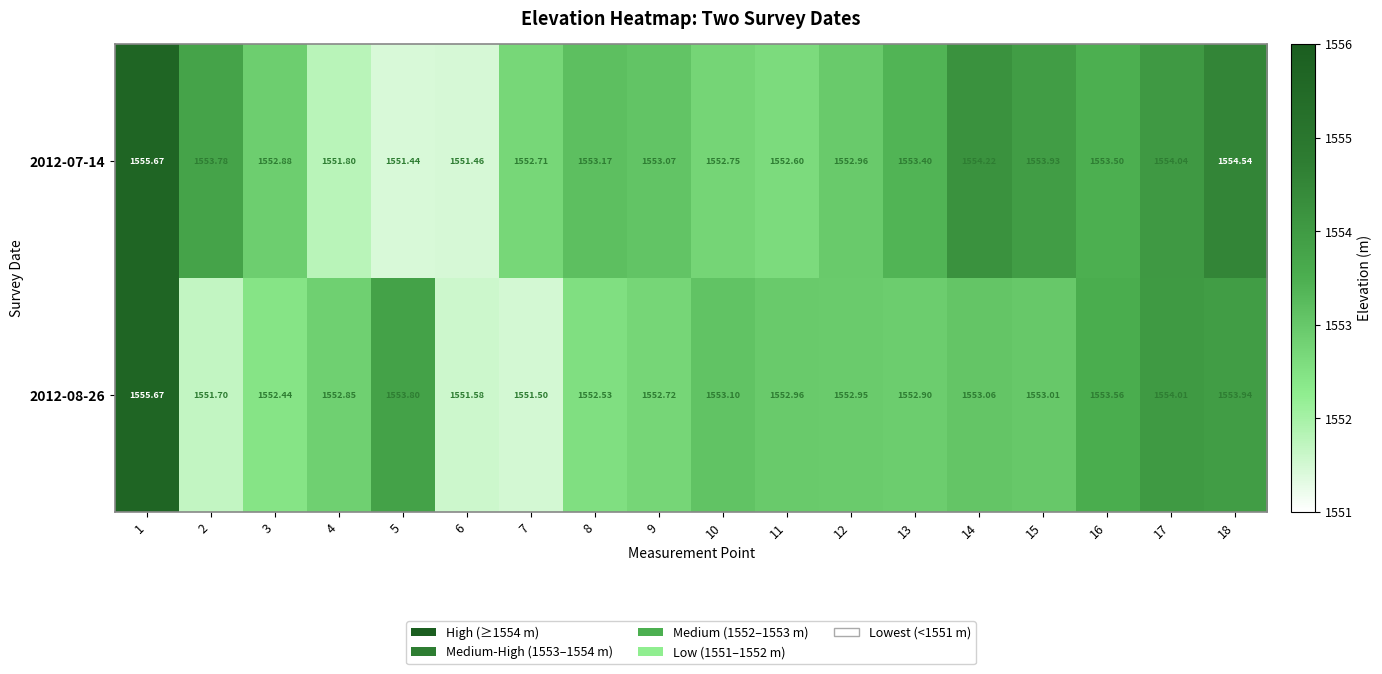

Which series has the widest spread of values?

2012-07-14